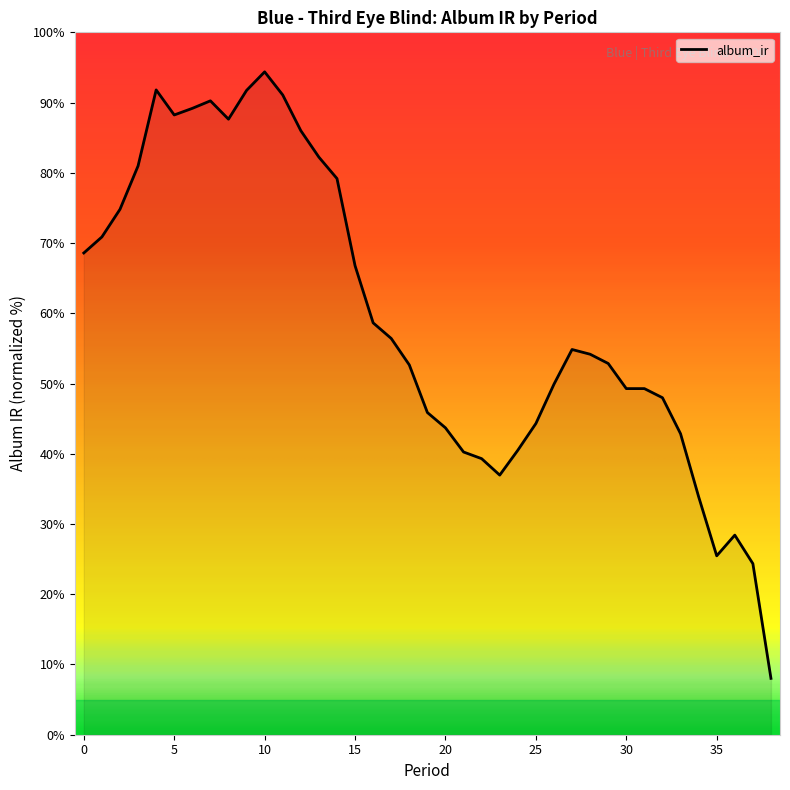

What is the difference between the maximum and minimum values?

86.4